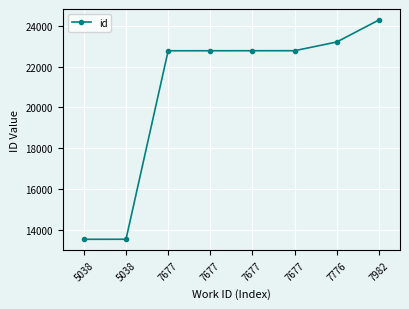

What is the greatest value displayed?

24288